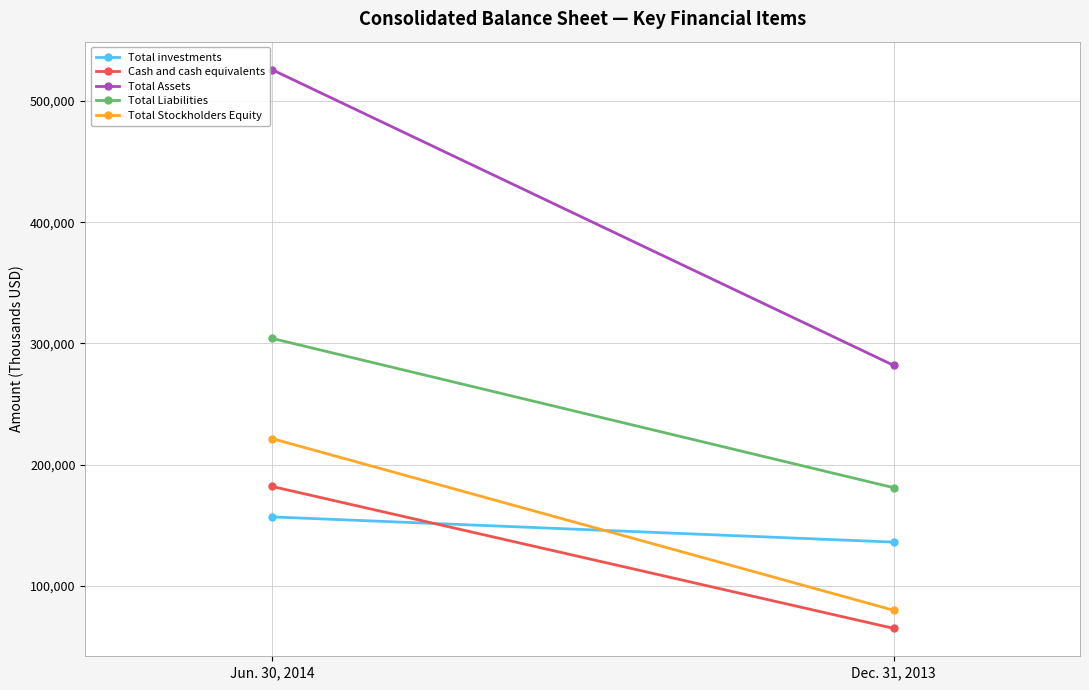

Reading right to left, list all the values displayed in this chart.

Total investments: Dec. 31, 2013=136177	Jun. 30, 2014=156976
Cash and cash equivalents: Dec. 31, 2013=65059	Jun. 30, 2014=182116
Total Assets: Dec. 31, 2013=281978	Jun. 30, 2014=525831
Total Liabilities: Dec. 31, 2013=181073	Jun. 30, 2014=304224
Total Stockholders Equity: Dec. 31, 2013=79984	Jun. 30, 2014=221607